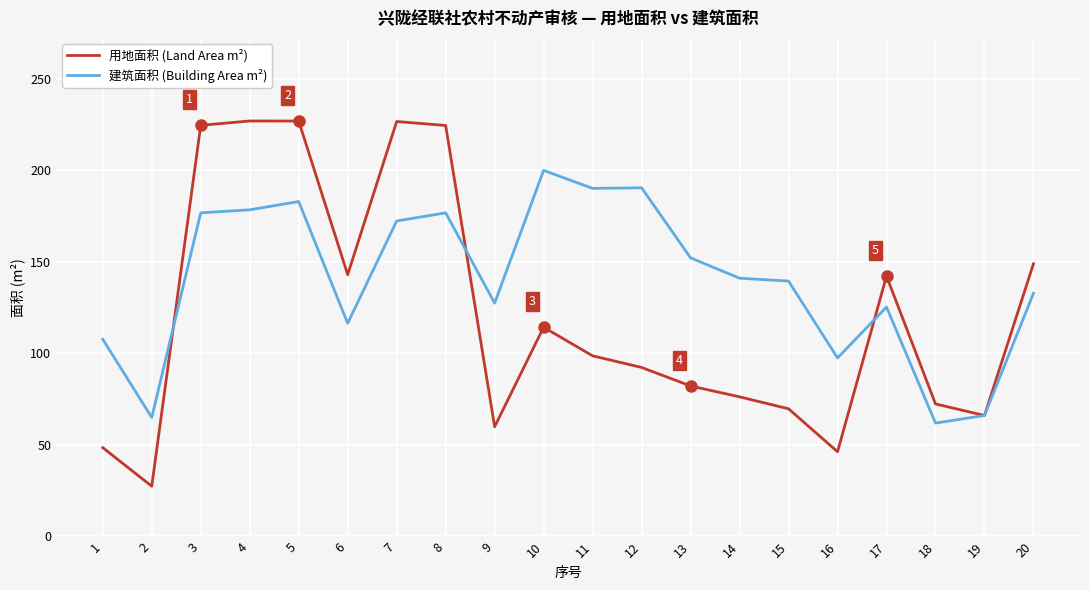

What is the difference between the highest and lowest values at 13?

69.9